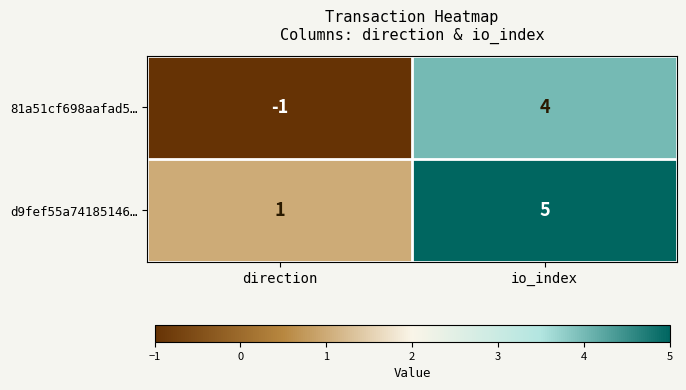

Is it true that 81a51cf698aafad5… equals 2 at io_index?

False